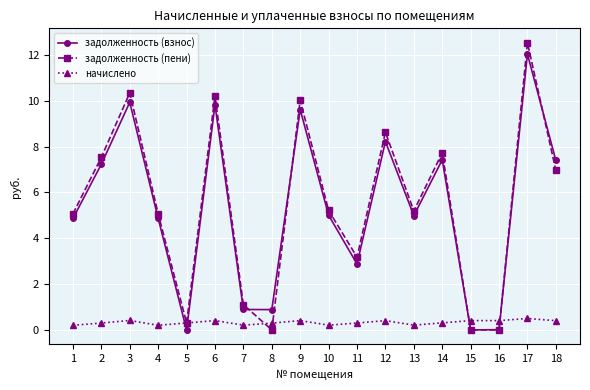

How many distinct data groups are displayed?

3